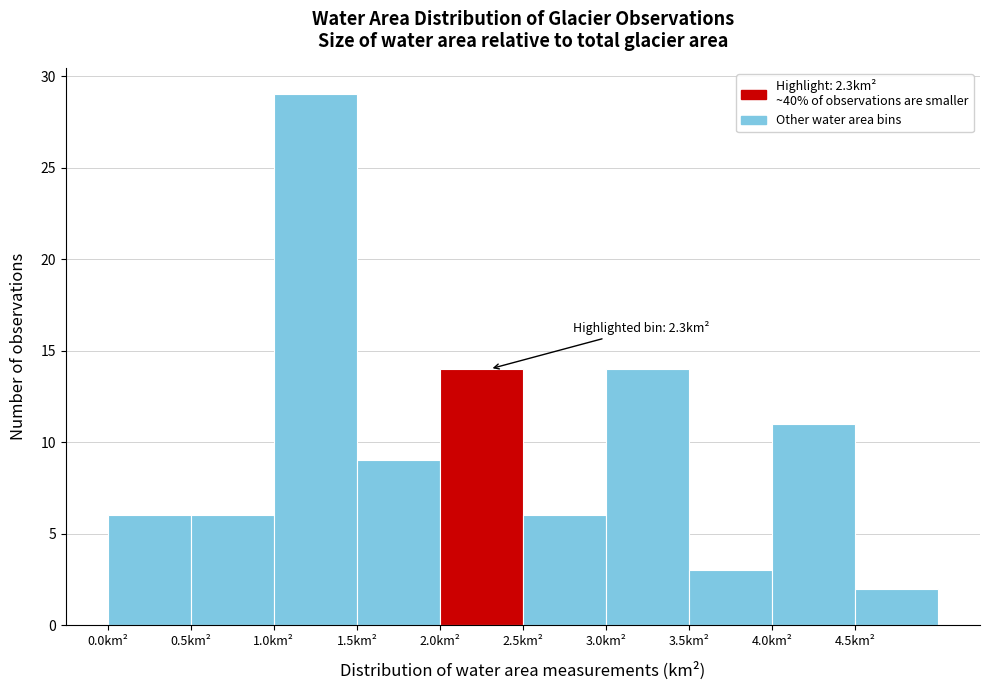

Which range on the x-axis has the tallest bar?

1.0 to 1.5